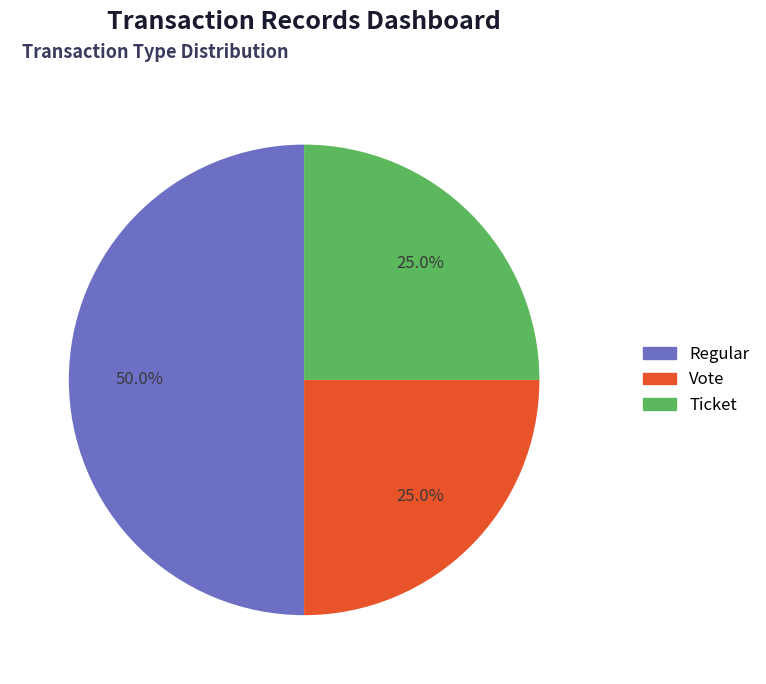

To the nearest percent, what is the difference between the Ticket and Regular slice percentages?

25%